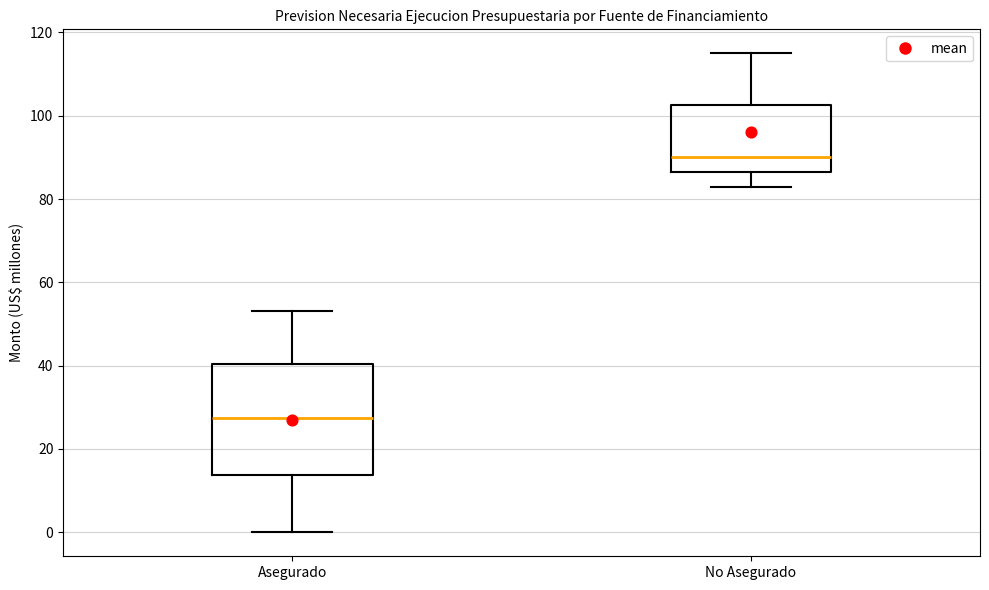

Which box has the lowest median line?

Asegurado